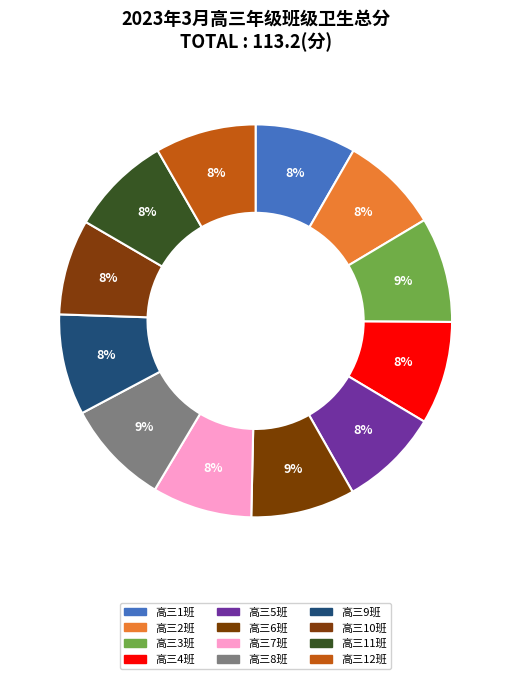

To the nearest percent, what is the difference between the largest and smallest slice percentages?

1%